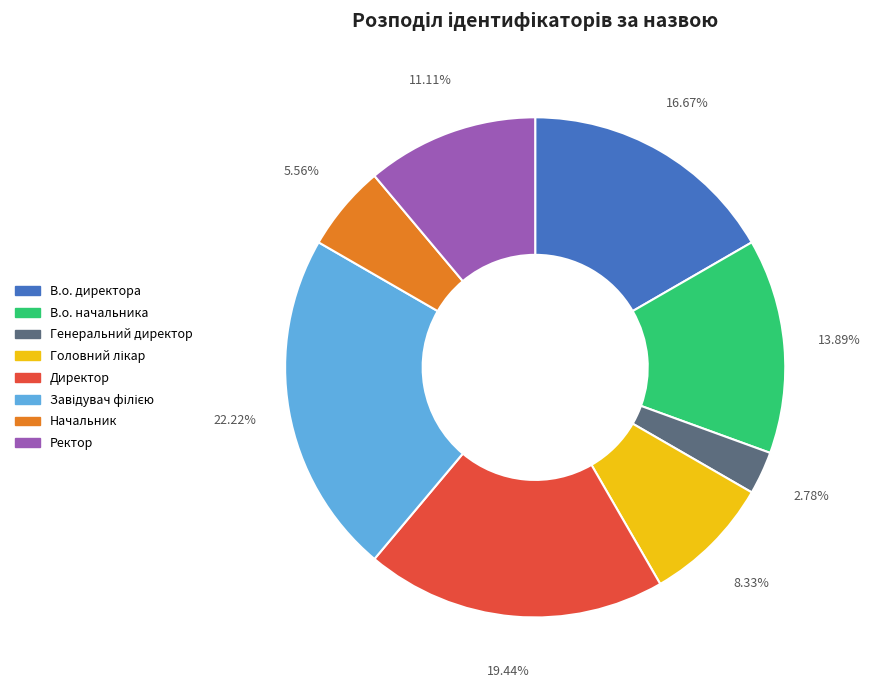

Which slice is the smallest?

Генеральний директор